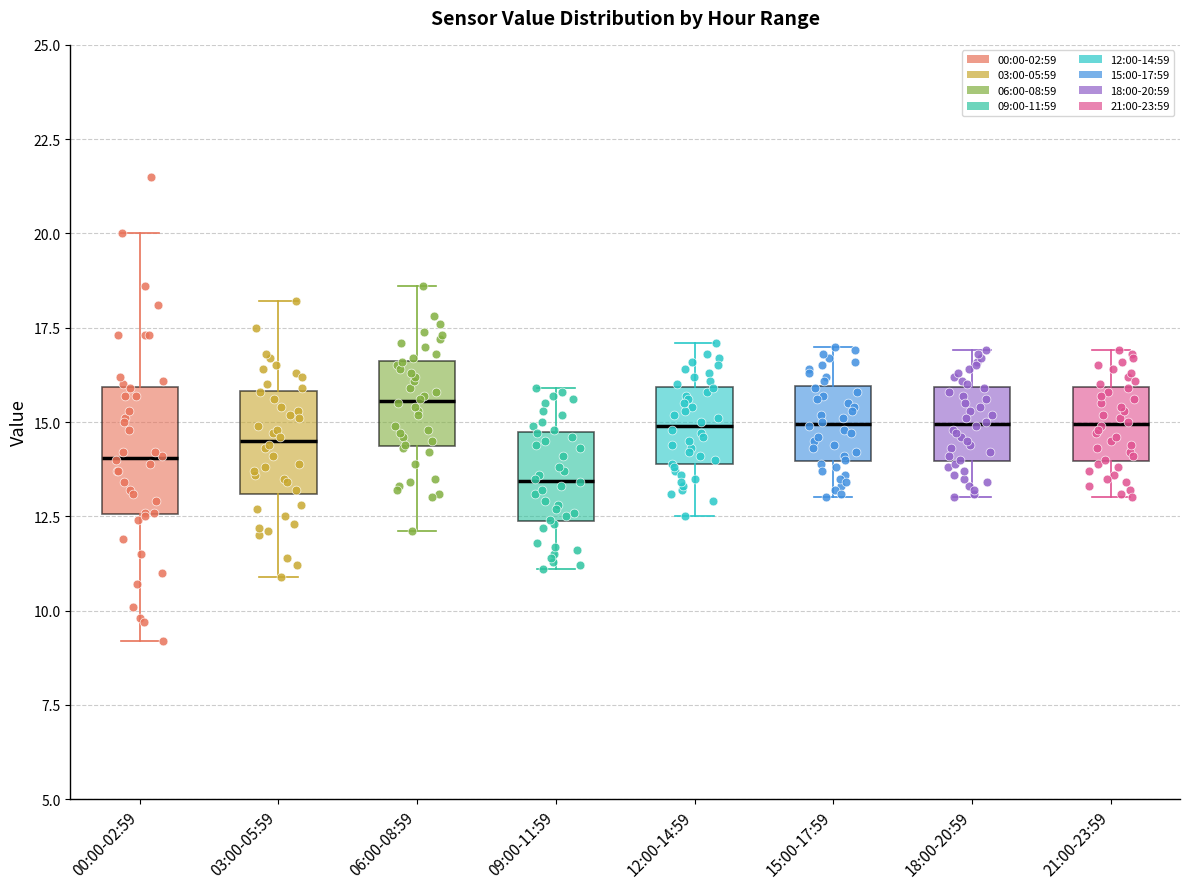

Where is the upper edge of the box for 00:00-02:59 on the y-axis? The values are not printed on the chart, so give them approximately, as read against the axis.

16.0